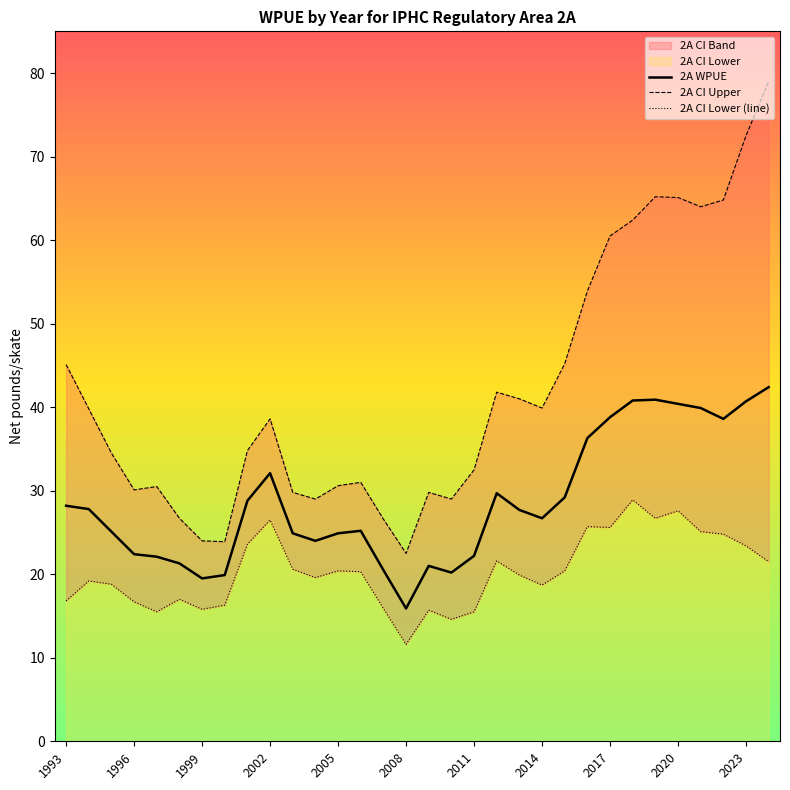

How many interior local valleys does the 2A WPUE series have?

6